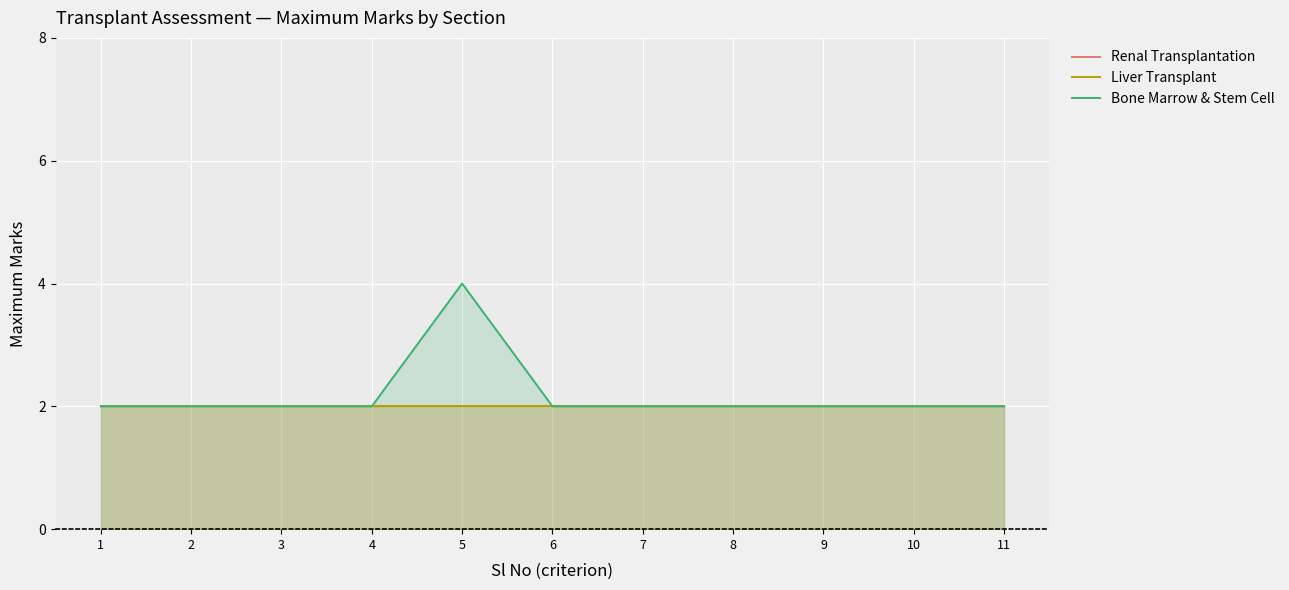

Reading left to right, what are all the values shown in this chart?

Renal Transplantation: 1=2	2=2	3=2	4=2	5=2	6=2	7=2	8=2	9=2	10=2	11=2
Liver Transplant: 1=2	2=2	3=2	4=2	5=2	6=2	7=2	8=2	9=2	10=2	11=2
Bone Marrow & Stem Cell: 1=2	2=2	3=2	4=2	5=4	6=2	7=2	8=2	9=2	10=2	11=2